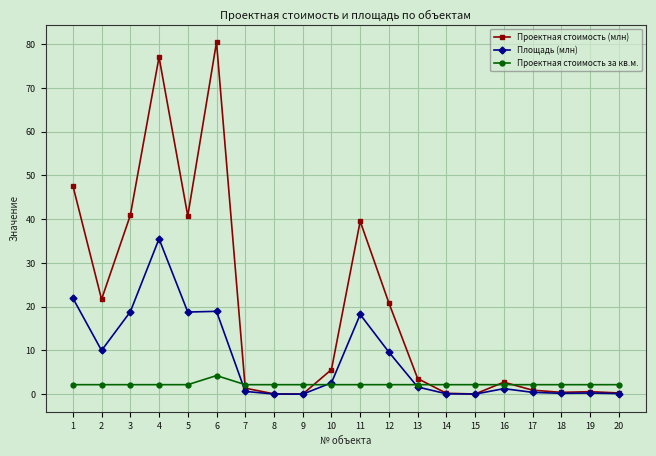

Between 9 and 12, which series saw the biggest shift?

Проектная стоимость (млн)